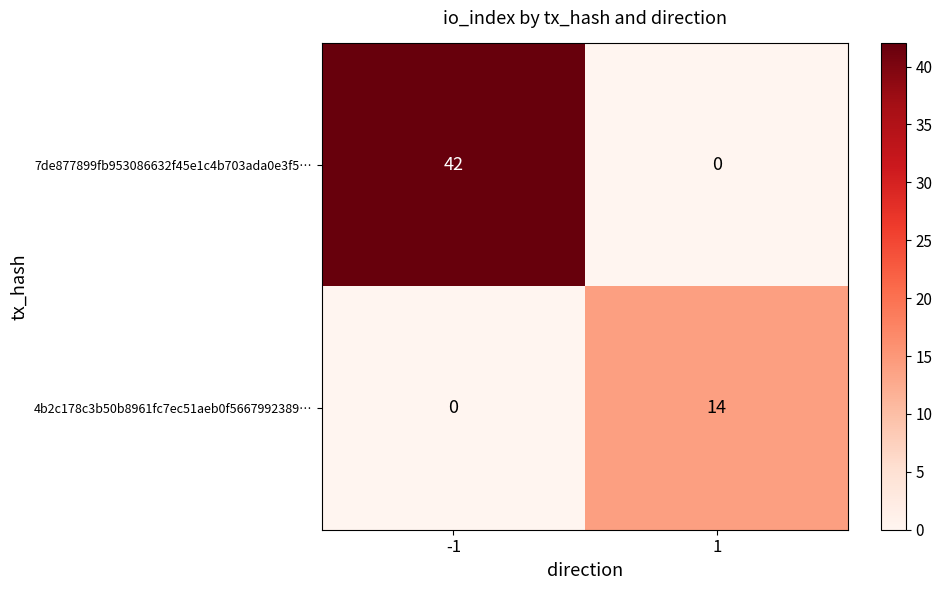

What is the average value of the 7de877899fb953086632f45e1c4b703ada0e3f5… series?

21